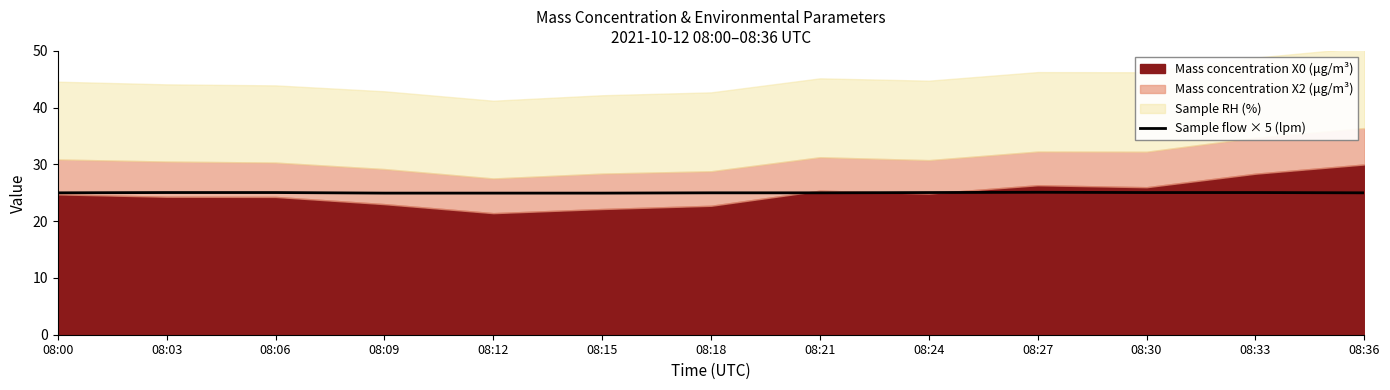

What is the value of the 9th point from the left?

25.0